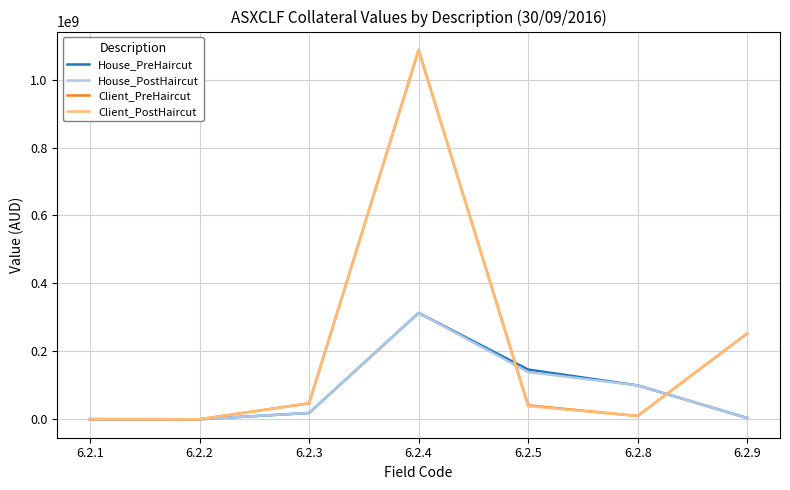

What is the difference between the second highest and minimum values in the Client_PreHaircut series?

252490166.6